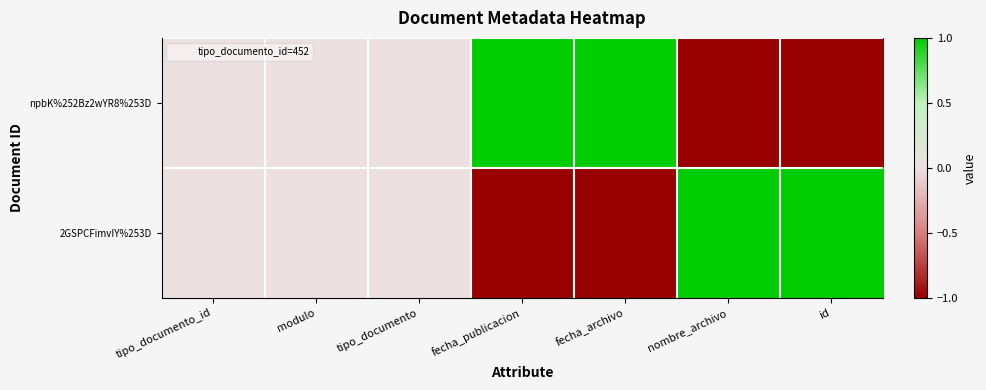

Reading left to right, what are all the values shown in this chart?

npbK%252Bz2wYR8%253D: tipo_documento_id=0	modulo=0	tipo_documento=0	fecha_publicacion=1	fecha_archivo=1	nombre_archivo=-1	id=-1
2GSPCFimvIY%253D: tipo_documento_id=0	modulo=0	tipo_documento=0	fecha_publicacion=-1	fecha_archivo=-1	nombre_archivo=1	id=1